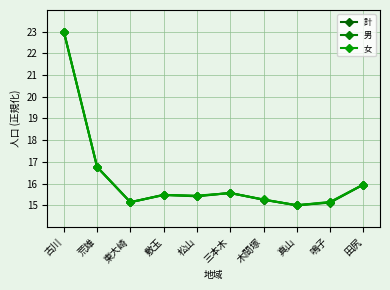

Reading right to left, what are all the values shown in this chart?

計: 田尻=16.0	鳴子=15.1	真山=15.0	木間塚=15.3	三本木=15.6	松山=15.4	敷玉=15.5	東大崎=15.1	荒雄=16.8	古川=23.0
男: 田尻=16.0	鳴子=15.1	真山=15.0	木間塚=15.3	三本木=15.6	松山=15.4	敷玉=15.5	東大崎=15.1	荒雄=16.8	古川=23.0
女: 田尻=16.0	鳴子=15.2	真山=15.0	木間塚=15.3	三本木=15.6	松山=15.4	敷玉=15.5	東大崎=15.1	荒雄=16.8	古川=23.0